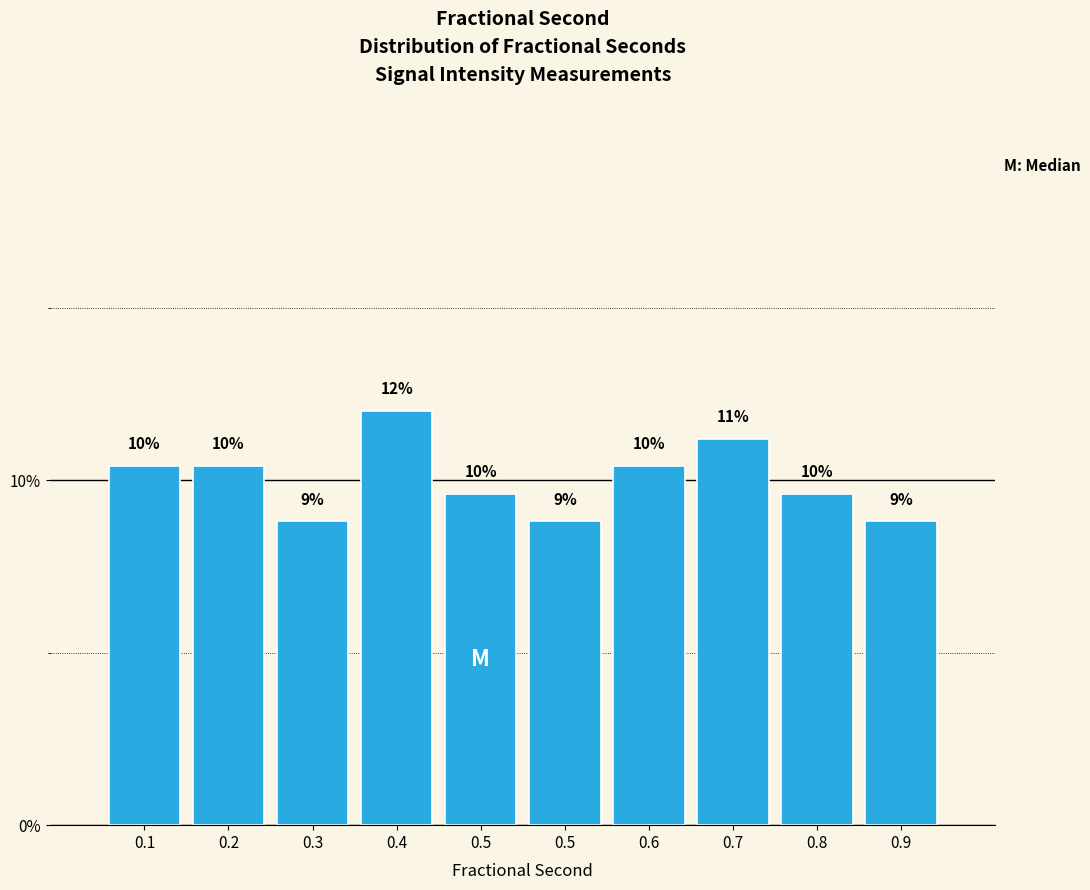

How many bars are there in total?

10